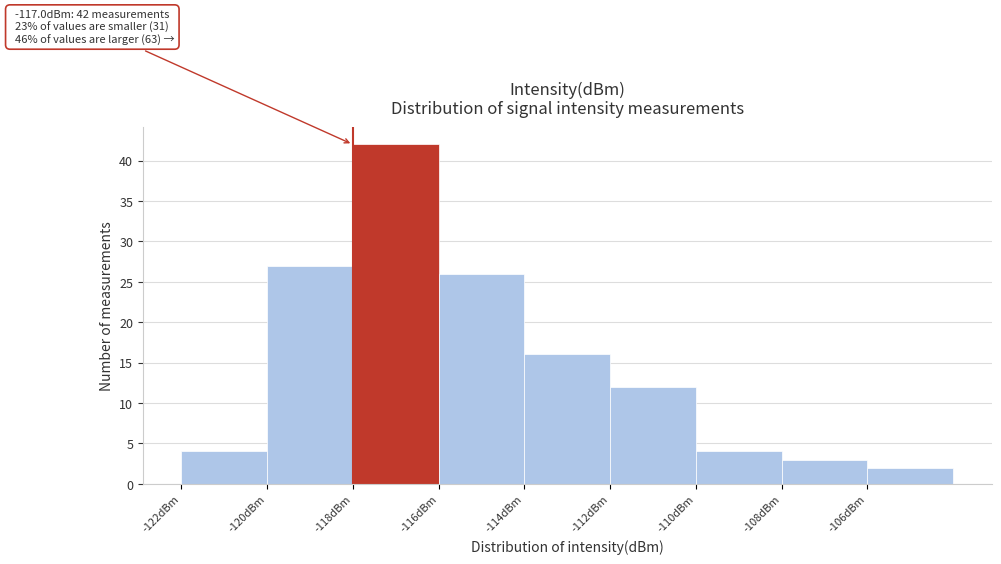

Over which range of the x-axis is the bar tallest?

-118 to -116